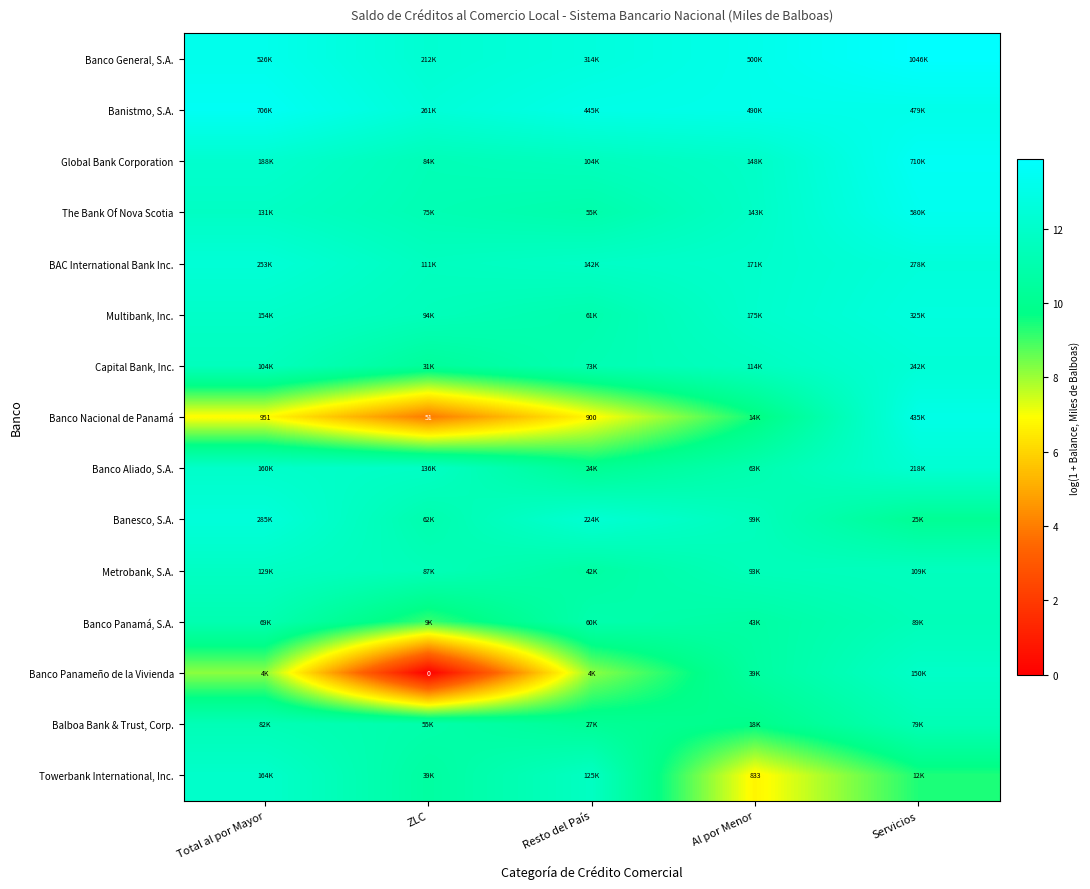

What is the highest value of the Metrobank, S.A. series?

11.8